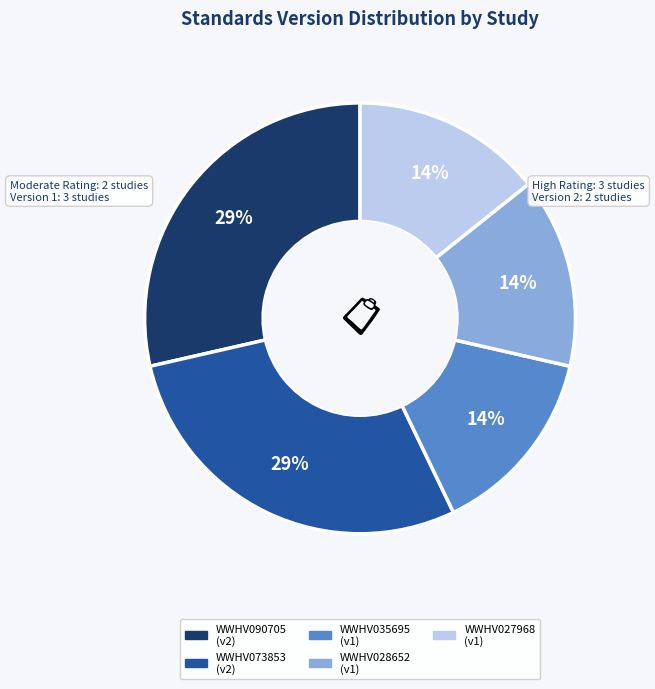

Is WWHV028652 the majority of the pie?

No